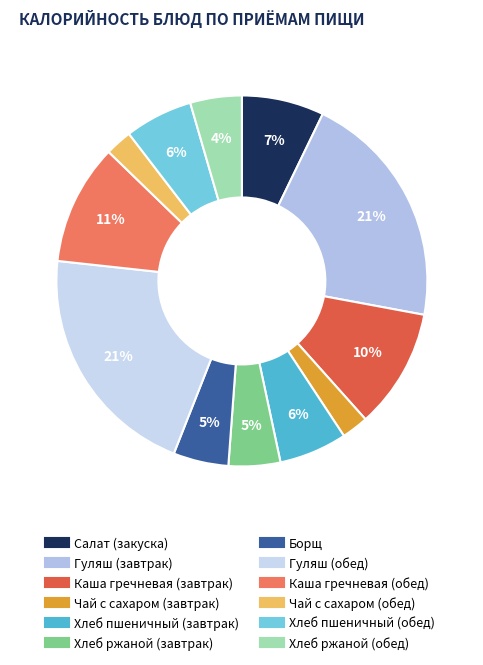

What is the largest slice in the pie chart?

Гуляш (завтрак)